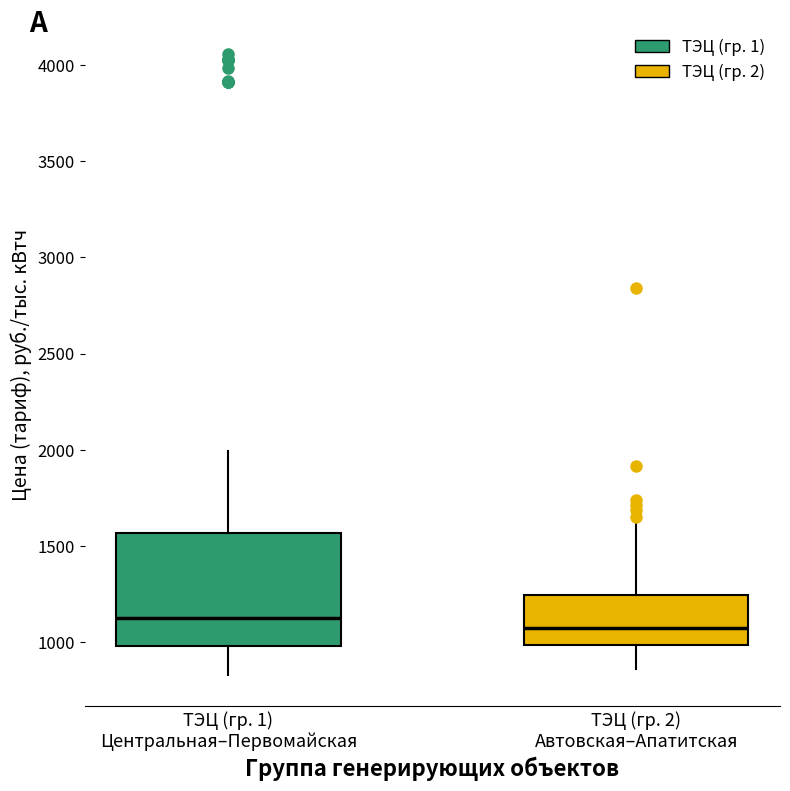

Reading left to right, transcribe this box plot: for each box, give where its median line is, the range the box spans, and where its two whiskers end, as read against the y-axis. The values are not printed on the chart, so give them approximately, as read against the axis.

ТЭЦ (гр. 1) Центральная–Первомайская: median 1150, box 1000 to 1550, whiskers 850 to 2000
ТЭЦ (гр. 2) Автовская–Апатитская: median 1100, box 1000 to 1250, whiskers 850 to 1650